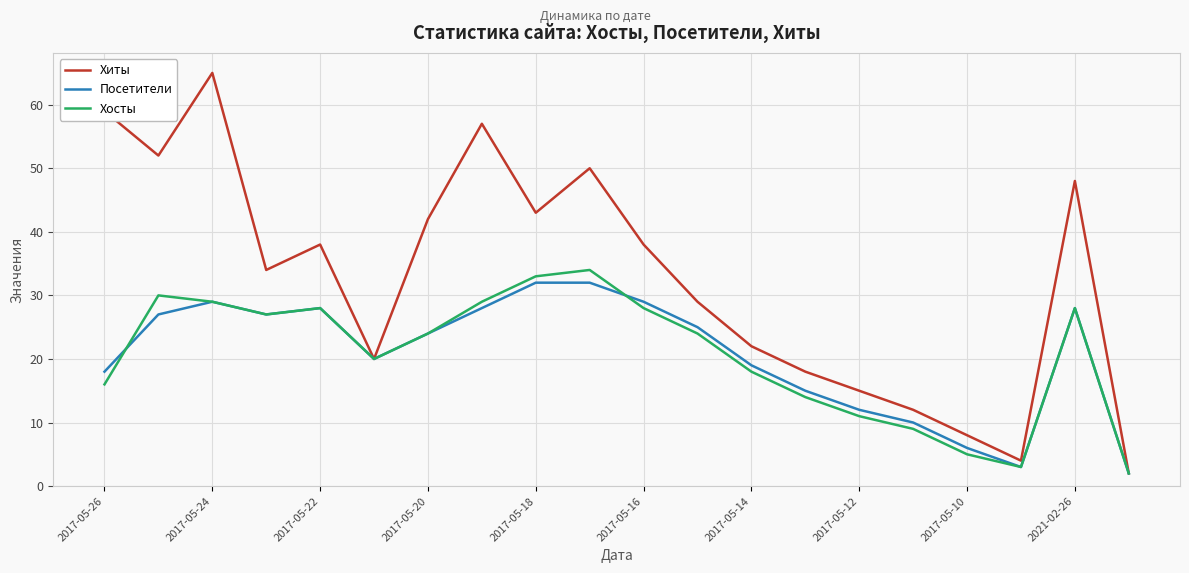

Is this an area chart (filled region under the line)?

No